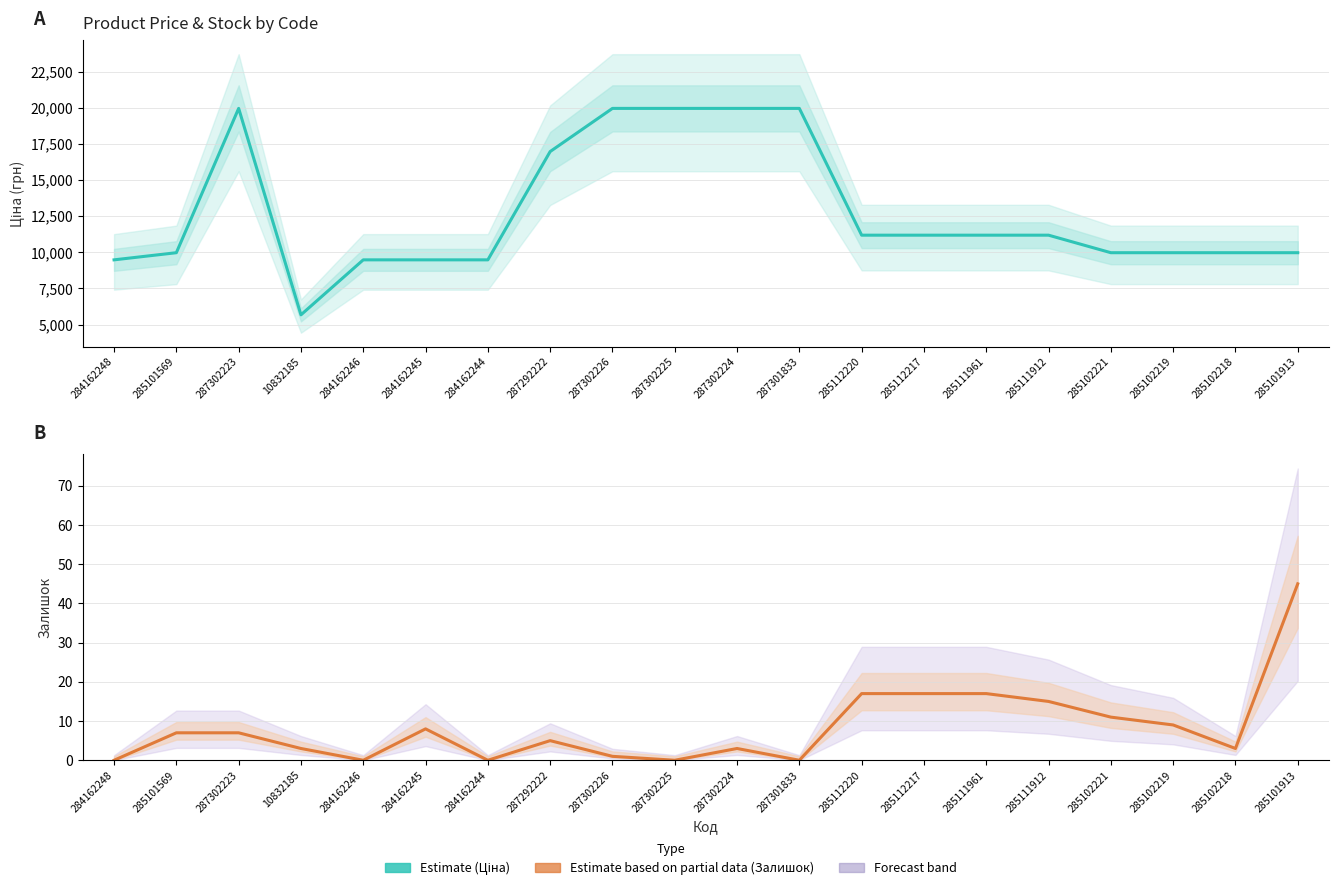

Reading left to right, what are all the values shown in this chart?

Ціна (estimate): 284162248=9480.1	285101569=9975.0	287302223=19964.2	10832185=5673.8	284162246=9480.1	284162245=9480.1	284162244=9480.1	287292222=16976.3	287302226=19964.2	287302225=19964.2	287302224=19964.2	287301833=19964.2	285112220=11188.2	285112217=11188.2	285111961=11188.2	285111912=11188.2	285102221=9975.0	285102219=9975.0	285102218=9975.0	285101913=9975.0
Залишок (estimate): 284162248=0.0	285101569=7.0	287302223=7.0	10832185=3.0	284162246=0.0	284162245=8.0	284162244=0.0	287292222=5.0	287302226=1.0	287302225=0.0	287302224=3.0	287301833=0.0	285112220=17.0	285112217=17.0	285111961=17.0	285111912=15.0	285102221=11.0	285102219=9.0	285102218=3.0	285101913=45.0